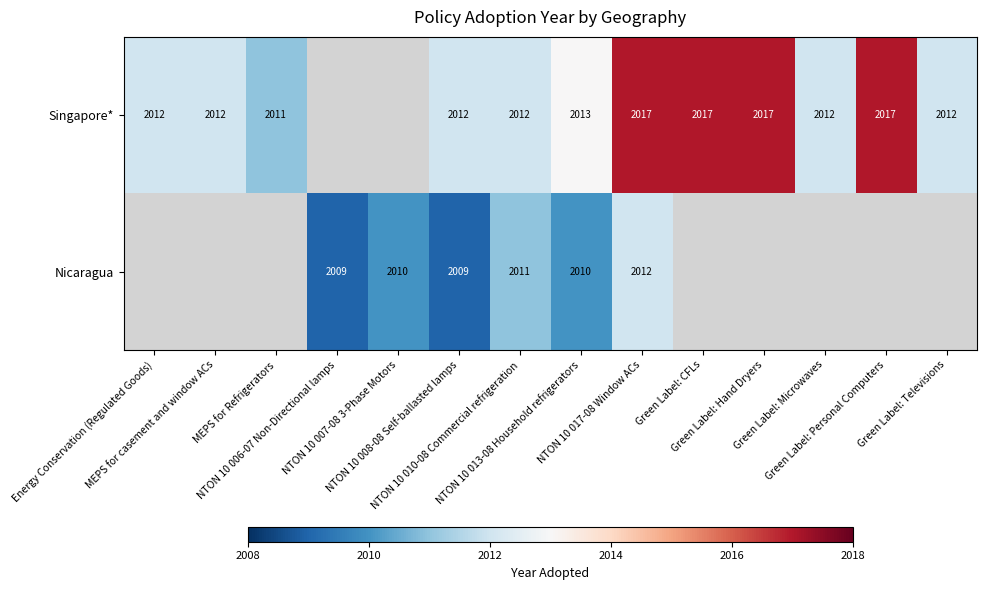

Is it true that Singapore* equals 3074.9 at Green Label: CFLs?

False